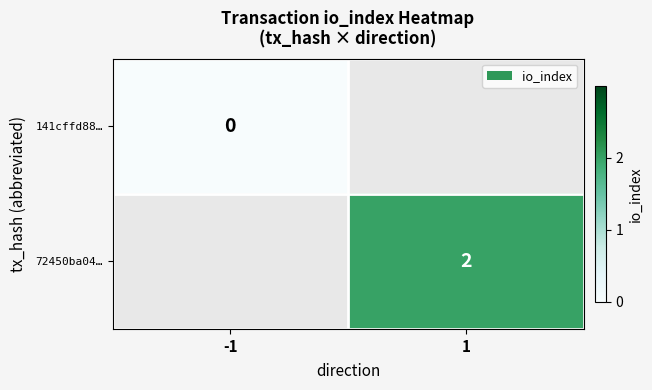

Is it true that 72450ba04… equals 3 at 1?

False